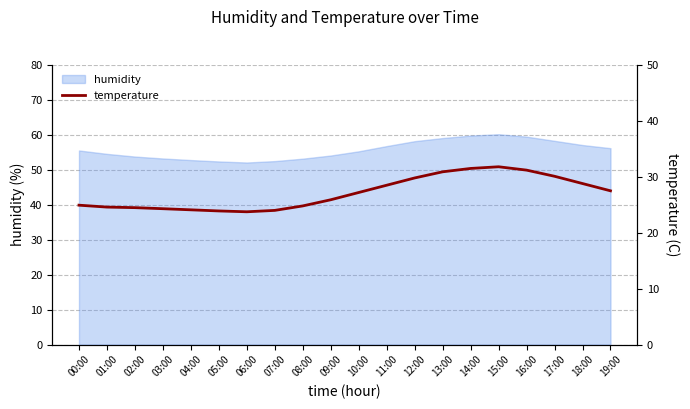

True or false: humidity has a value of 56.2 at 19:00.

True